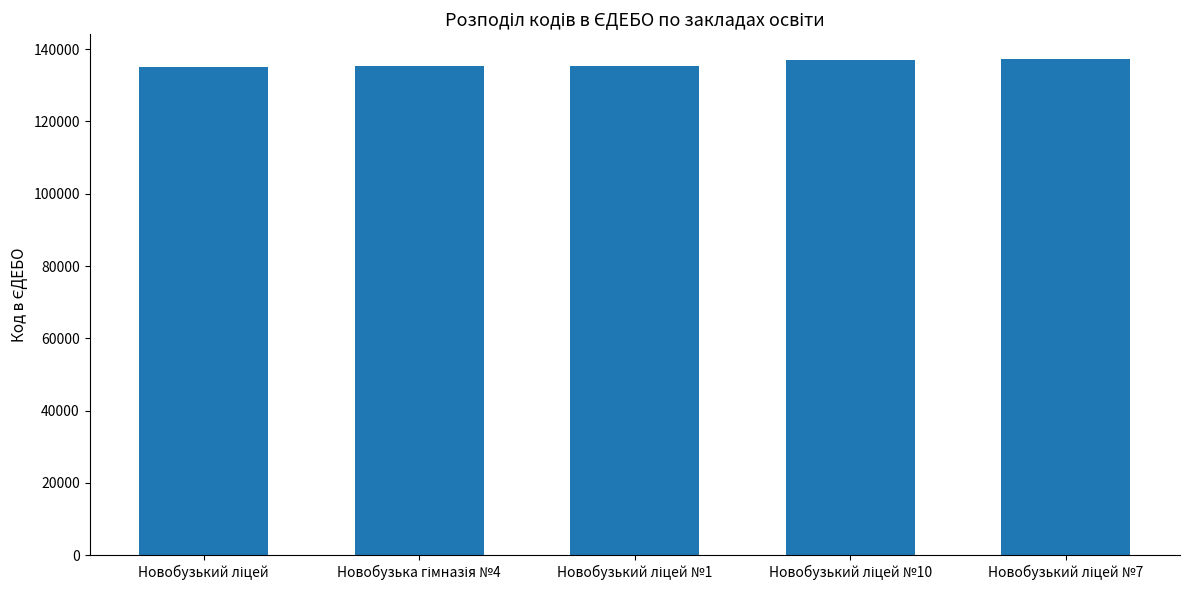

What is the greatest value displayed?

137280